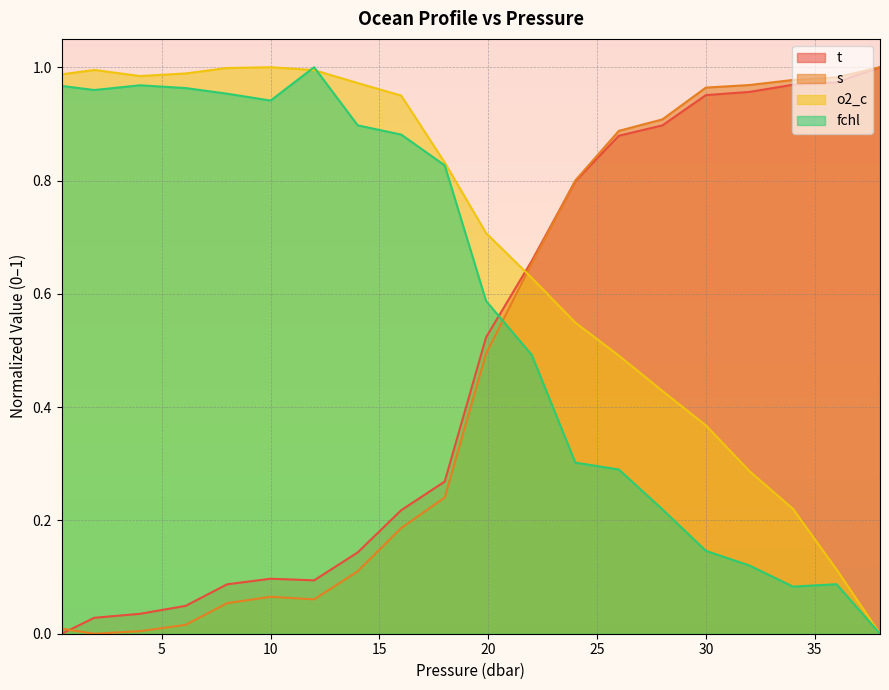

Is it true that t equals 0.5 at 26.0?

False